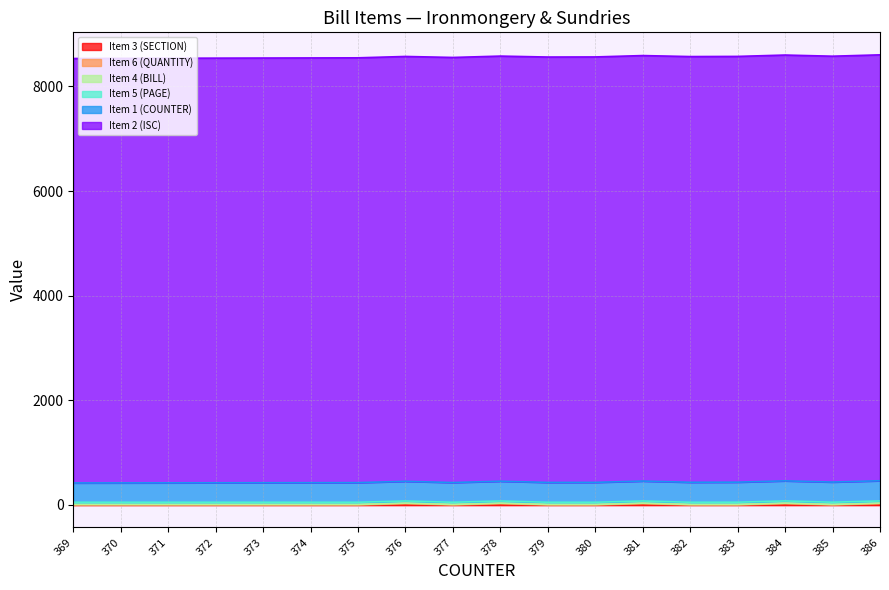

What is the greatest value displayed?

8139